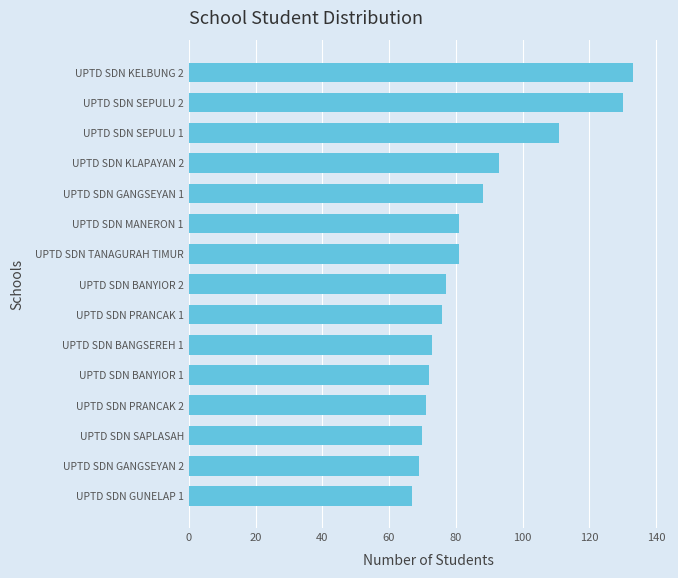

What is the maximum value shown in the chart?

133